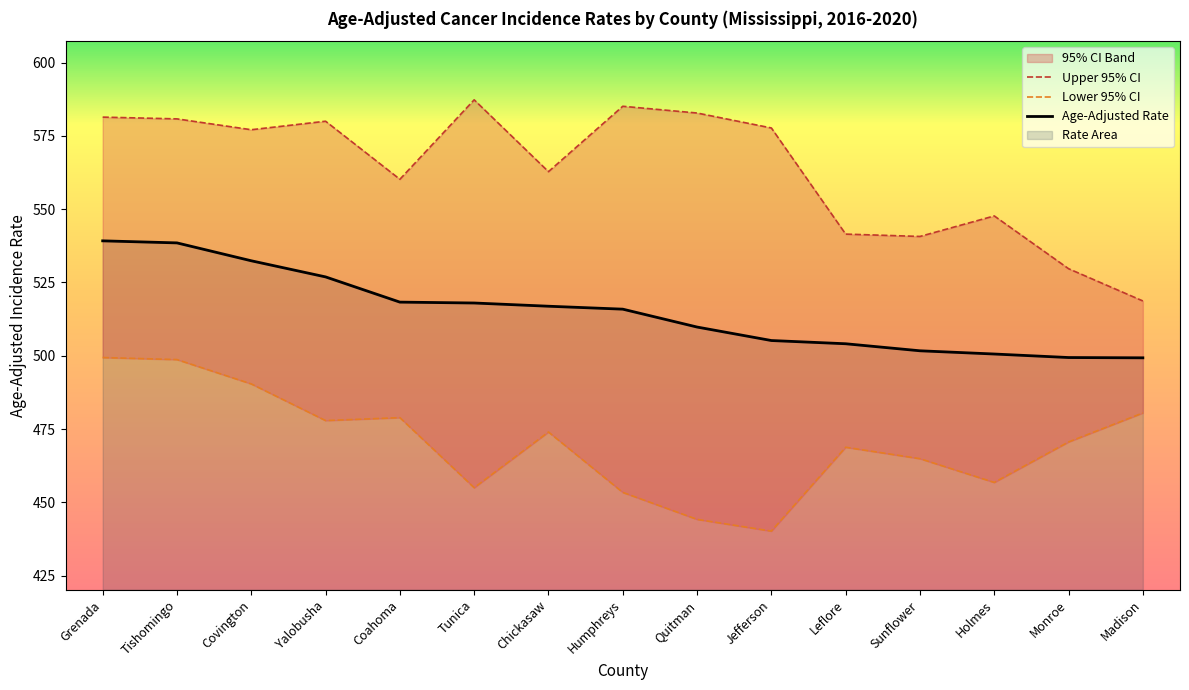

How many lines are shown in the chart?

3